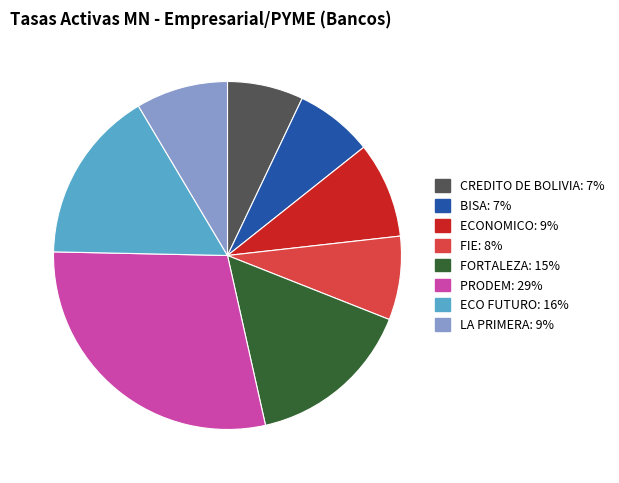

What is the largest slice in the pie chart?

PRODEM